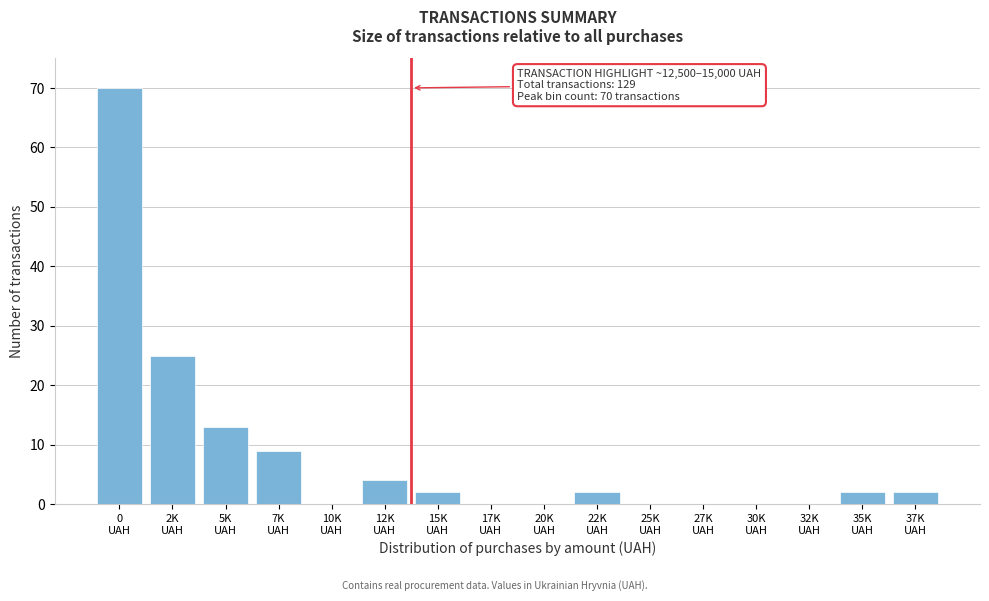

What is the maximum value shown in the chart?

70